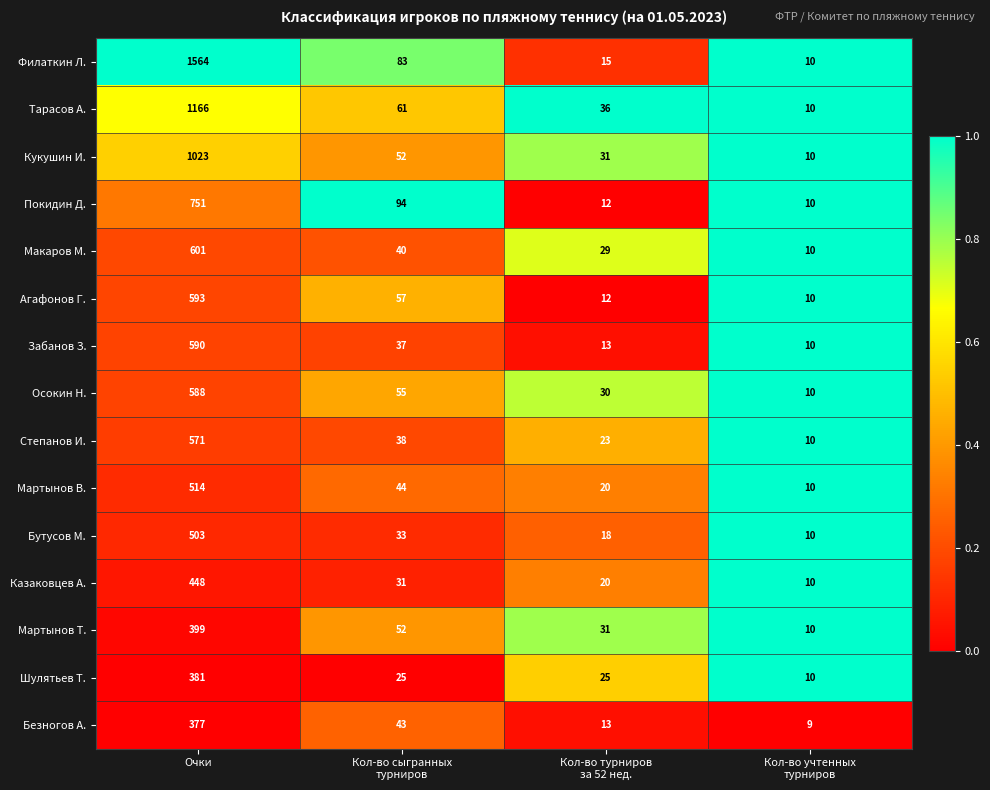

True or false: Покидин Д. has a value of 751 at Очки.

True